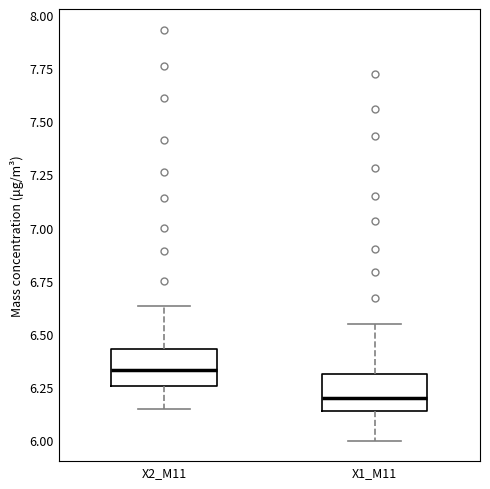

Reading left to right, read every box against the y-axis: the position of its median line, the range the box covers, and the ends of its whiskers. The values are not printed on the chart, so give them approximately, as read against the axis.

X2_M11: median 6.35, box 6.25 to 6.45, whiskers 6.15 to 6.65
X1_M11: median 6.20, box 6.15 to 6.30, whiskers 6.00 to 6.55